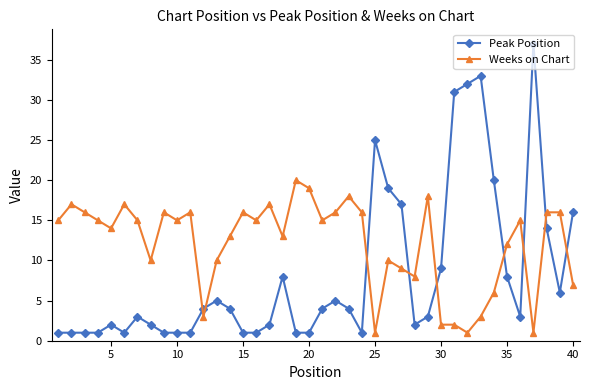

Which series has the largest total across all categories?

Weeks on Chart